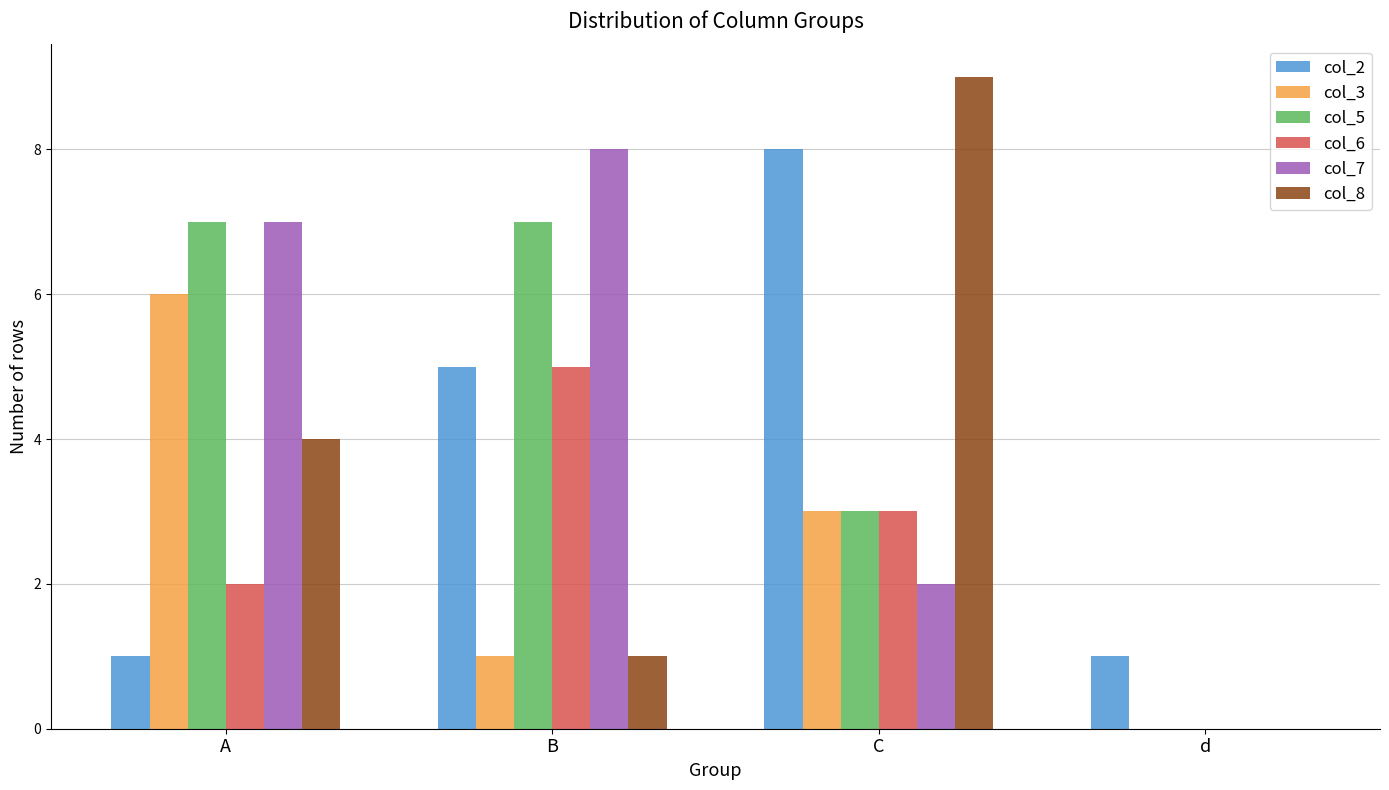

What is the sum of the col_2 values at A and C?

9